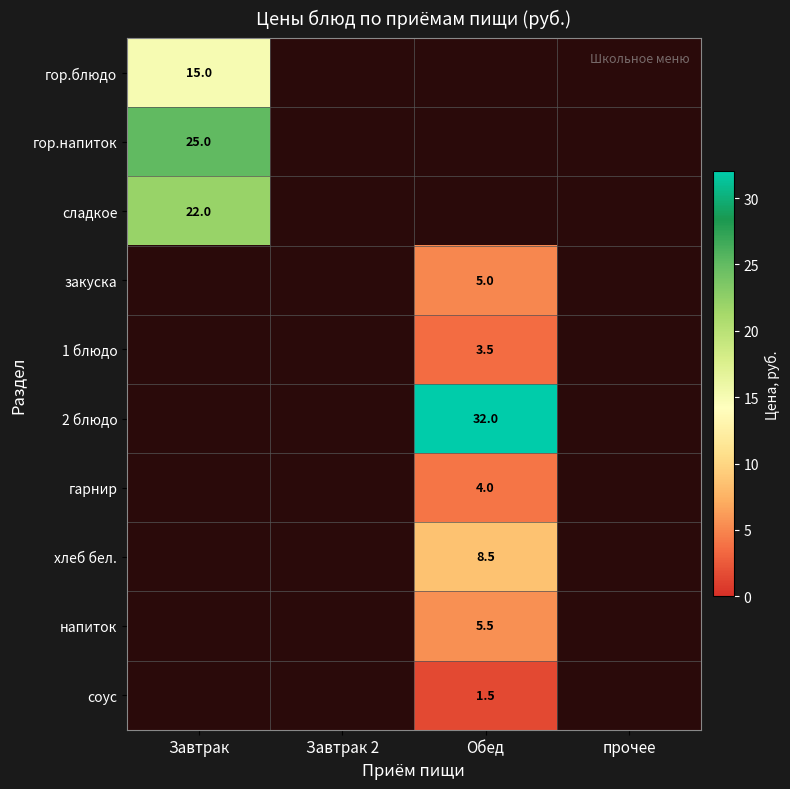

Is it true that гор.напиток equals 33.3 at Завтрак?

False